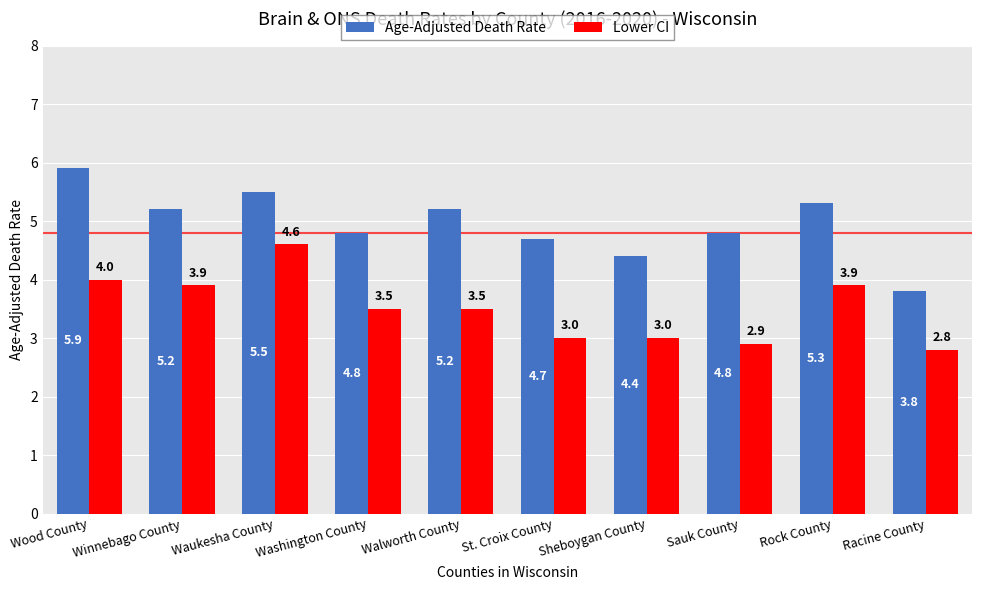

Which series has the largest range (max minus min)?

Age-Adjusted Death Rate